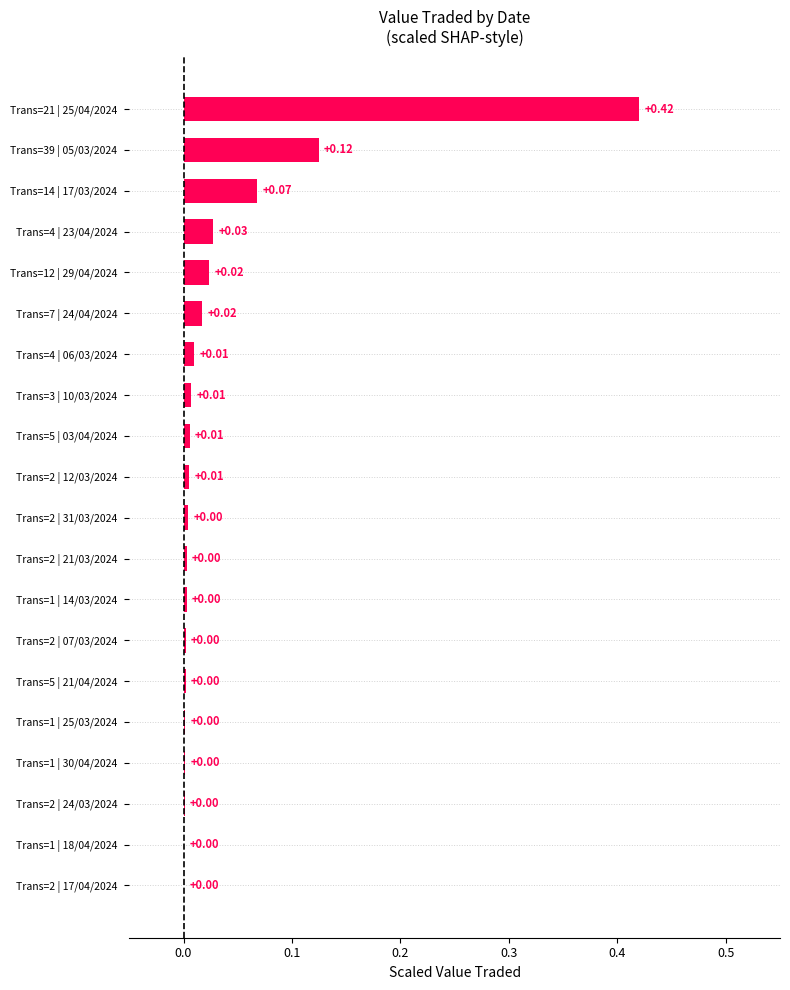

What is the difference between the maximum and second lowest values?

0.4